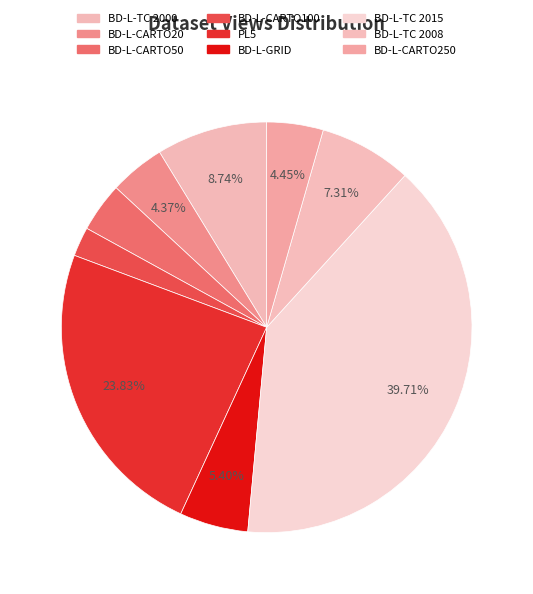

What is the total percentage of BD-L-CARTO20 and BD-L-TC 2000?

13.1%